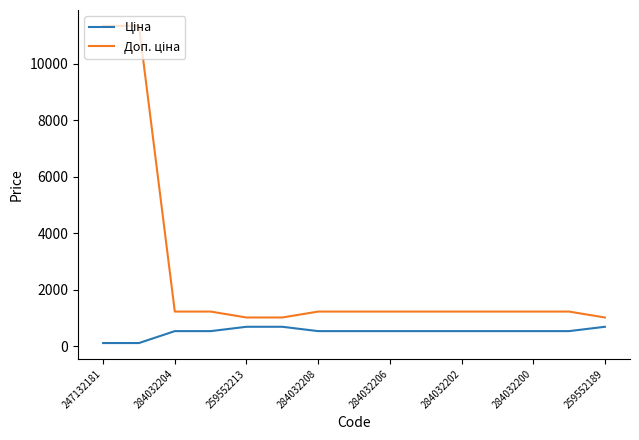

What is the average value of the Ціна series?

509.9